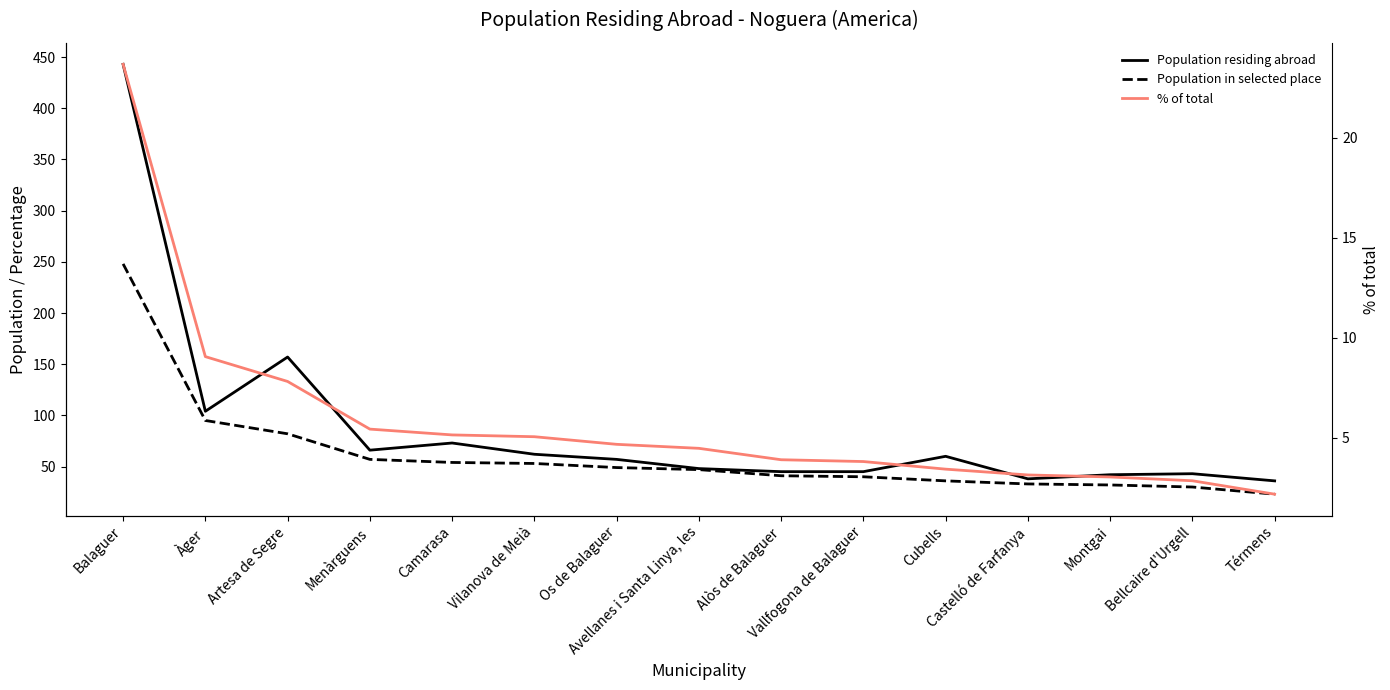

Is the value of Population residing abroad at Menàrguens greater than the value of % of total at Os de Balaguer?

Yes